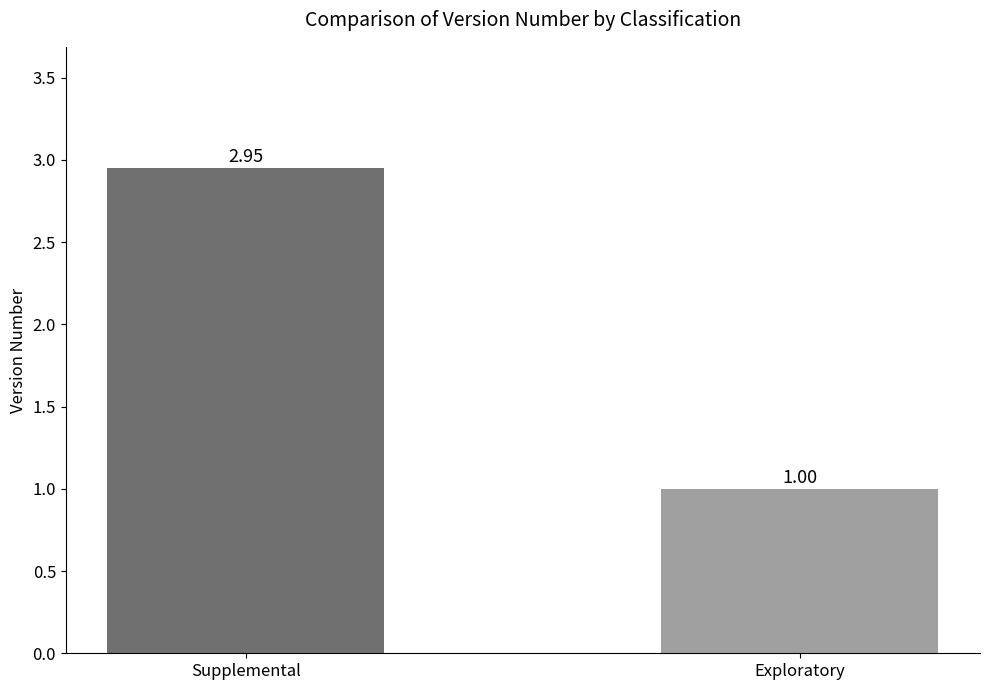

List the labels in order of value, largest first.

Supplemental, Exploratory